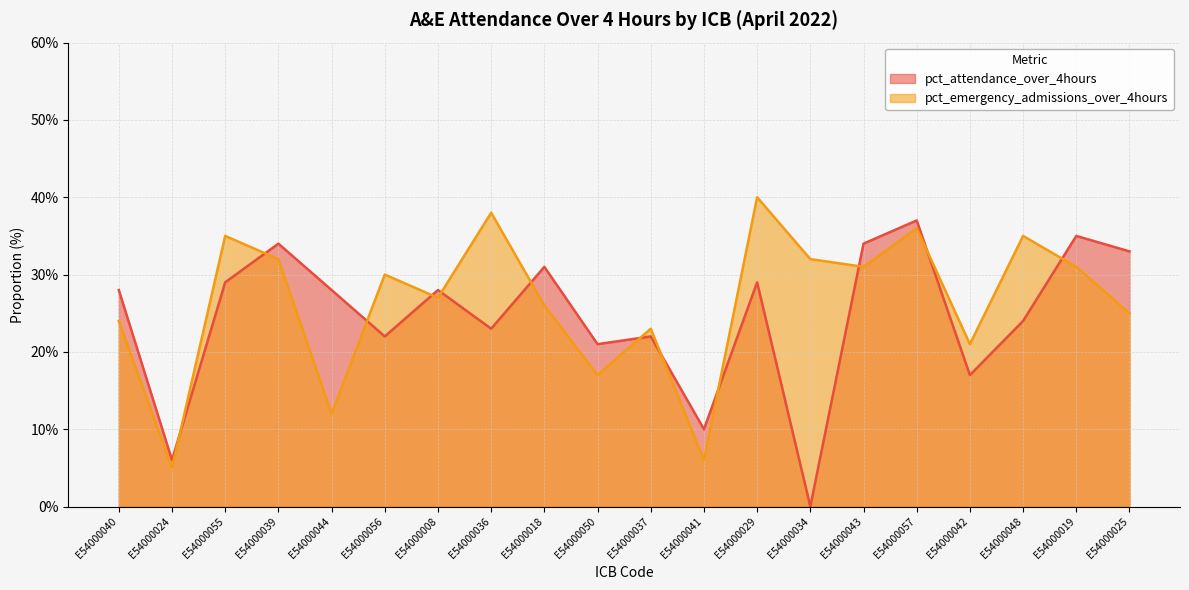

How many lines are shown in the chart?

2